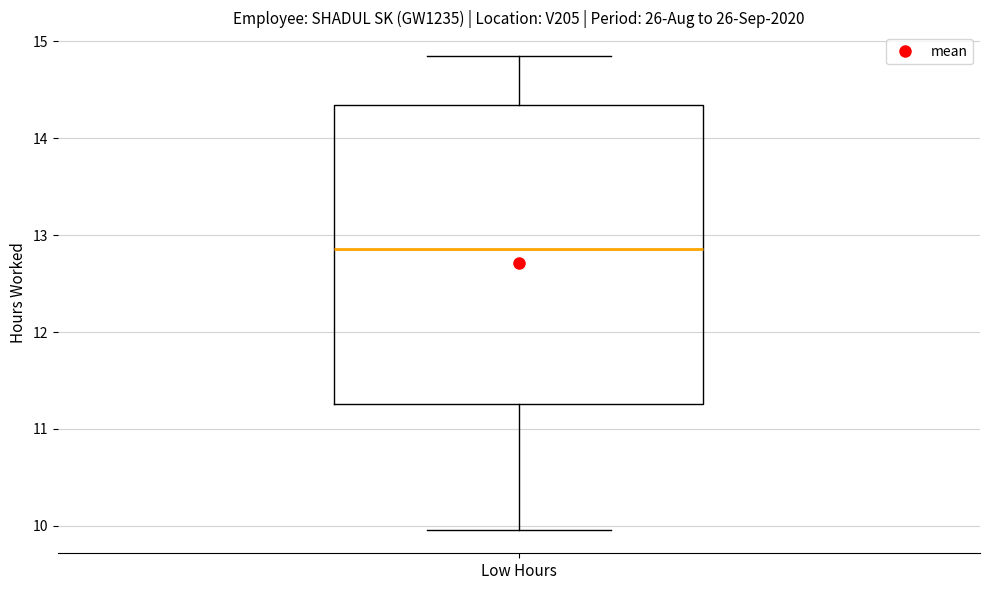

Transcribe this box plot: give where the median line is, the range the box spans, and where the two whiskers end, as read against the y-axis. The values are not printed on the chart, so give them approximately, as read against the axis.

median 12.9, box 11.3 to 14.3, whiskers 10.0 to 14.9